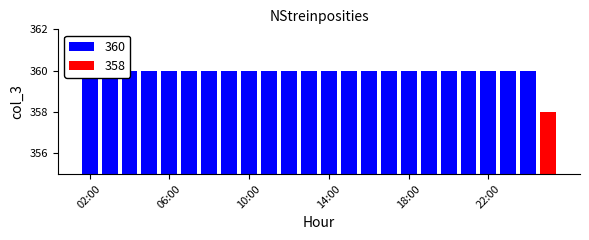

The chart shows a value of 360 at 06:00. True or false?

True